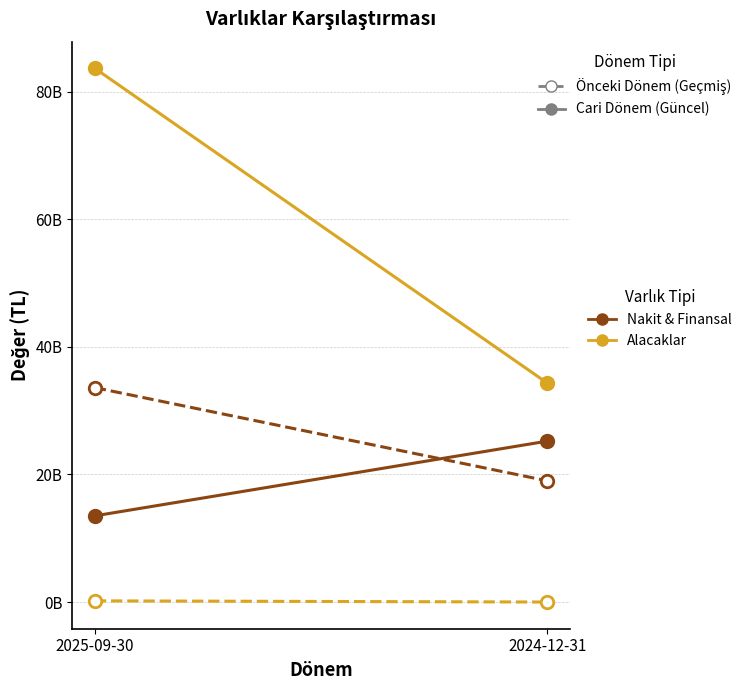

What is the minimum value for Nakit ve Nakit Benzeri Varlıklar?

13513006831